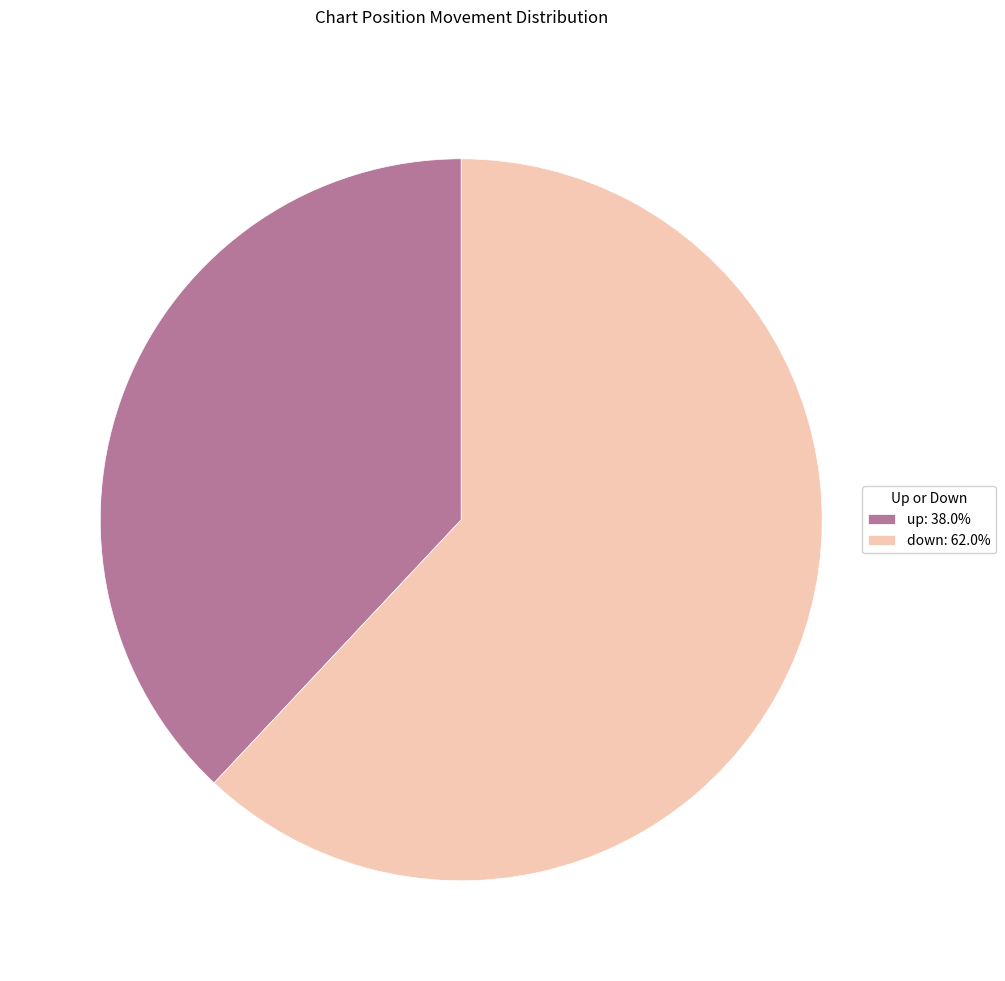

Combined, do down: 62.0% and up: 38.0% account for over 50%?

Yes